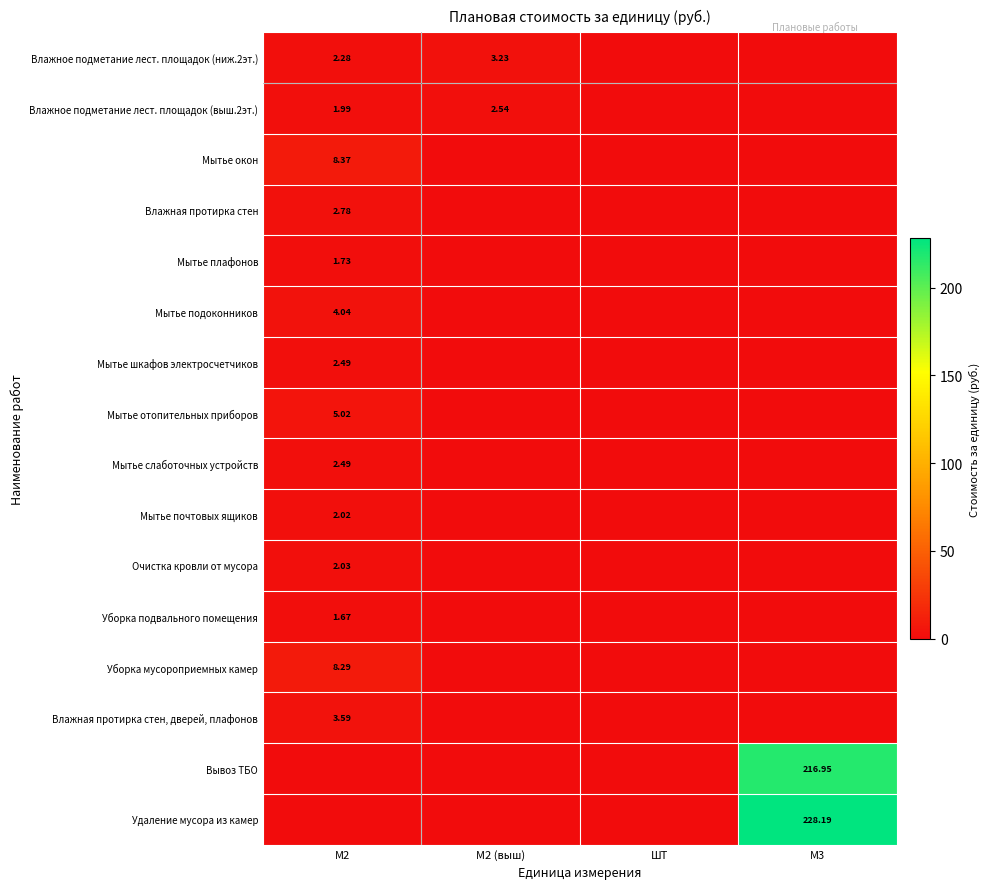

At which category is the sum across all series the highest?

М3